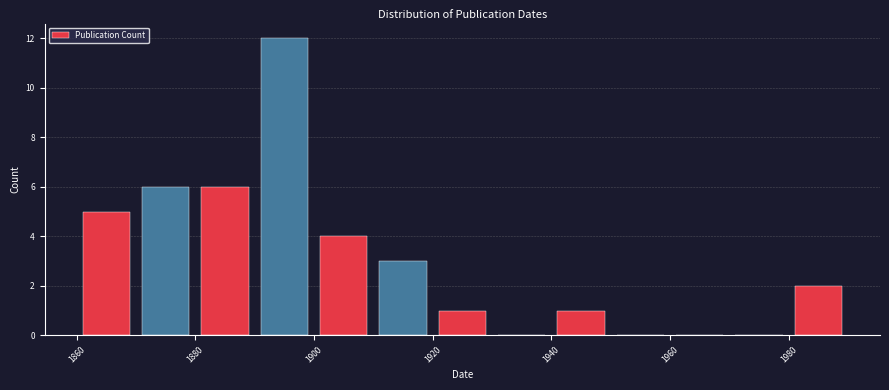

Reading left to right, transcribe this chart: for each bar, give the range it covers on the x-axis and its height. The values are not printed on the chart, so give them approximately, as read against the axis.

1860 to 1870: 5
1870 to 1880: 6
1880 to 1890: 6
1890 to 1900: 12
1900 to 1910: 4
1910 to 1920: 3
1920 to 1930: 1
1930 to 1940: 0
1940 to 1950: 1
1950 to 1960: 0
1960 to 1970: 0
1970 to 1980: 0
1980 to 1990: 2